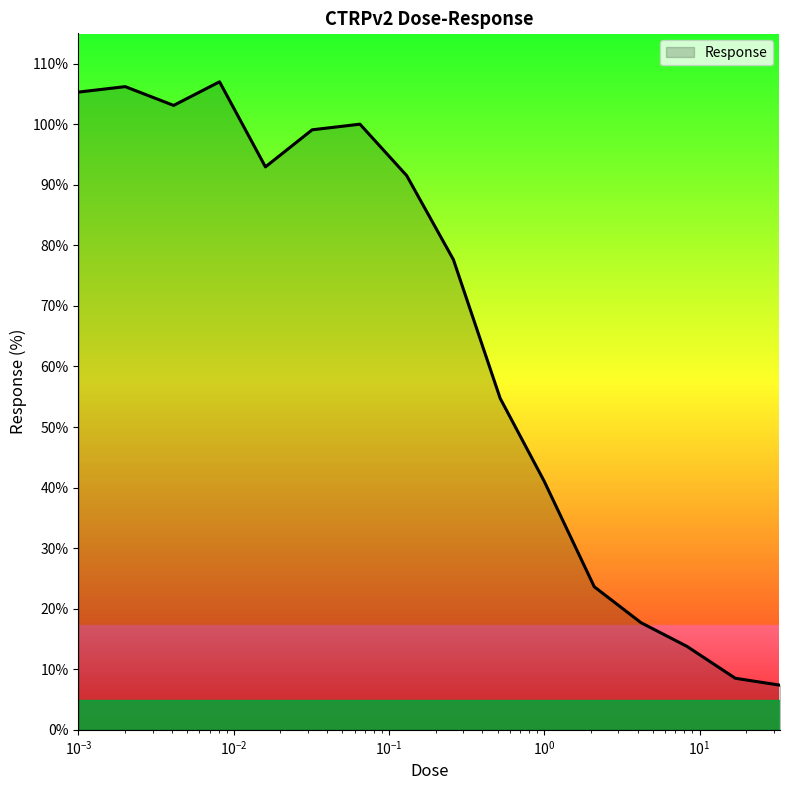

What is the minimum value shown in the chart?

7.4